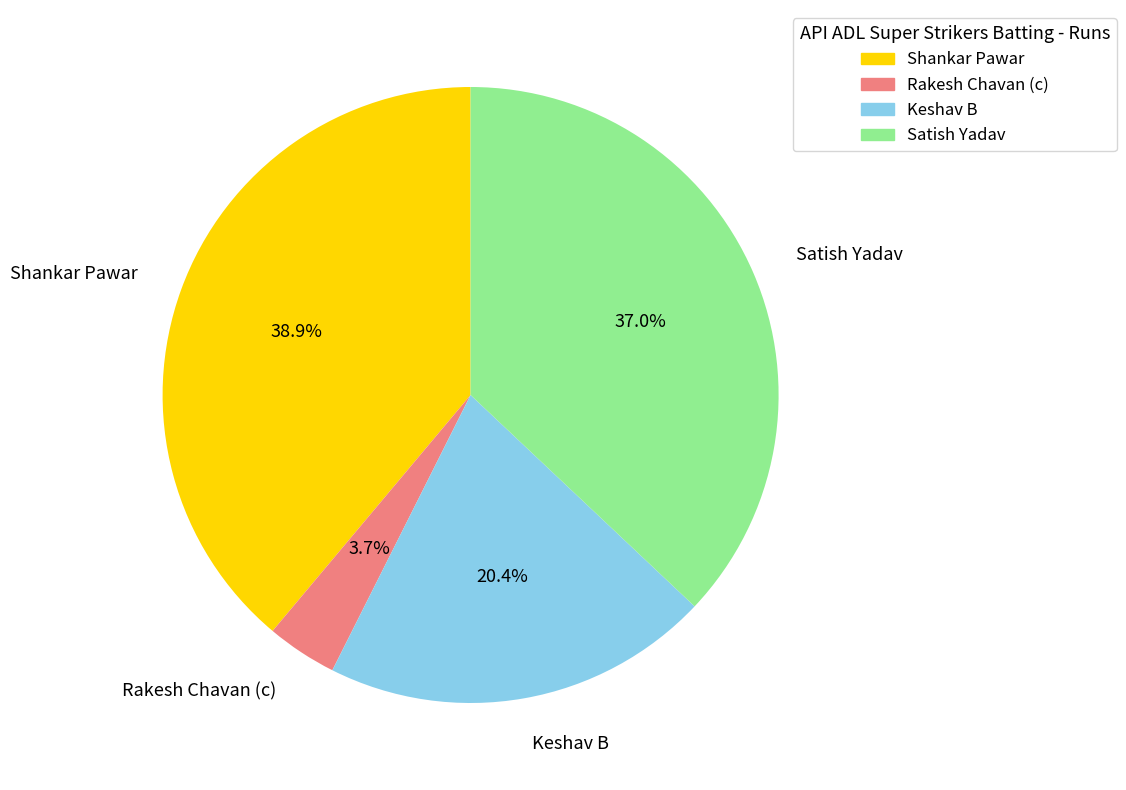

Count the number of slices in the pie.

4